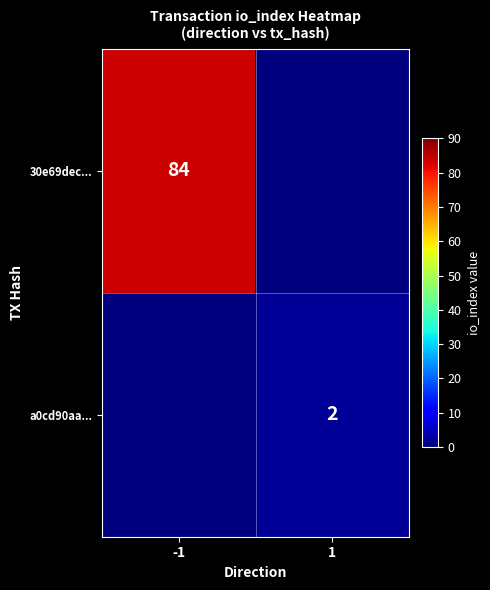

Count the number of data series in this chart.

2